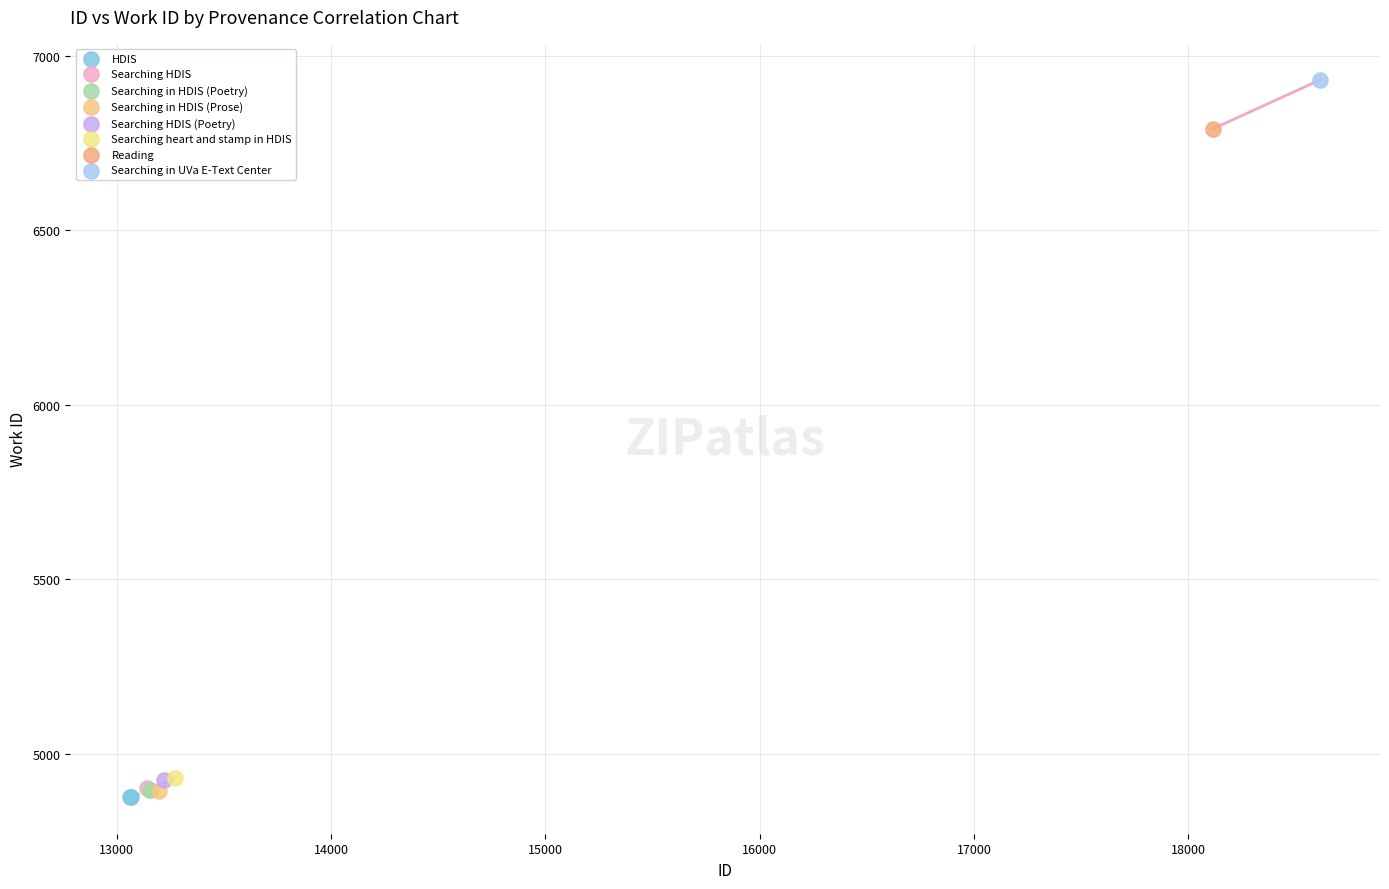

What are all the series names shown in the legend?

HDIS, Searching HDIS, Searching in HDIS (Poetry), Searching in HDIS (Prose), Searching HDIS (Poetry), Searching heart and stamp in HDIS, Reading, Searching in UVa E-Text Center